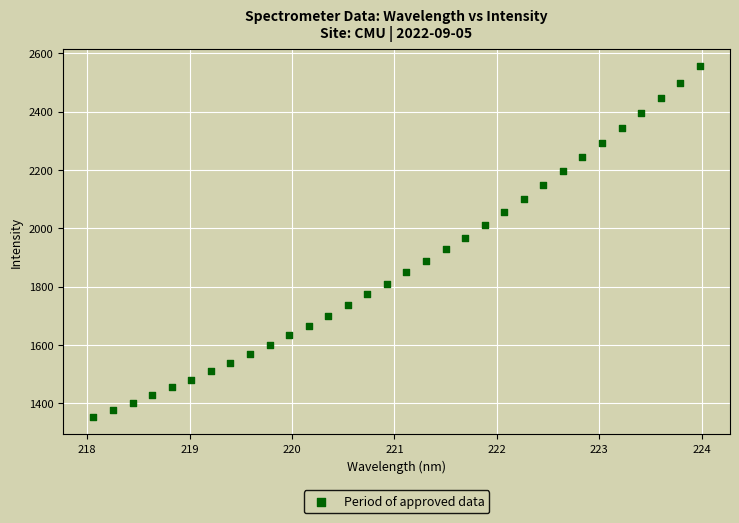

What is the range of X values (max minus min)?

5.9